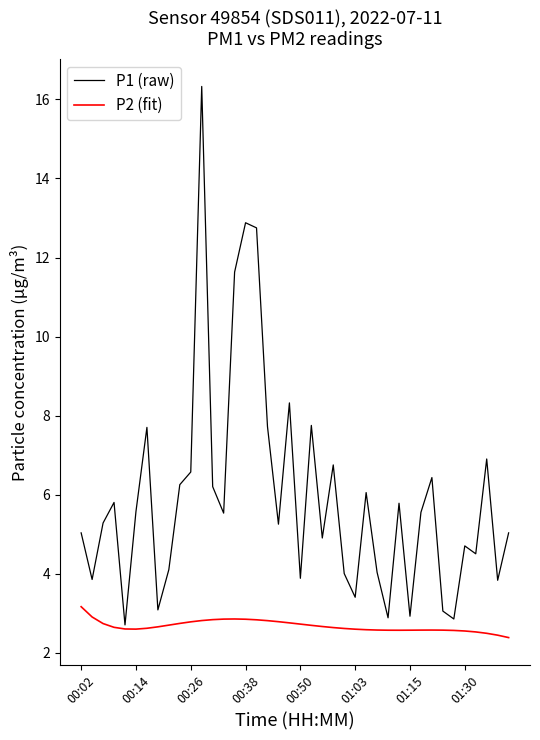

List the series in order of their peak value, highest first.

P1 (raw), P2 (fit)